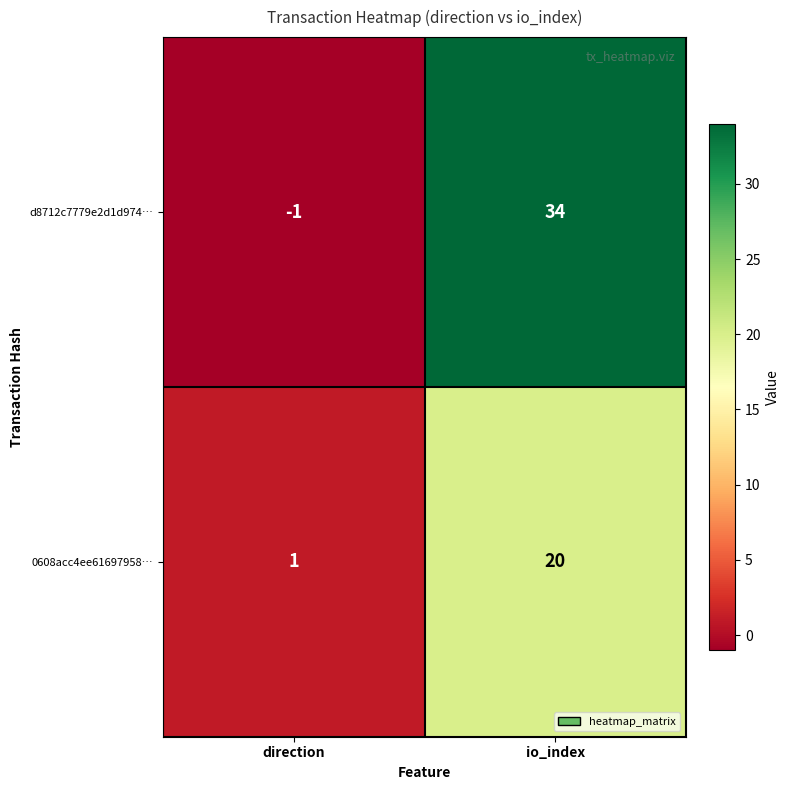

Reading right to left, extract all data points from this chart.

d8712c7779e2d1d974…: io_index=34	direction=-1
0608acc4ee61697958…: io_index=20	direction=1